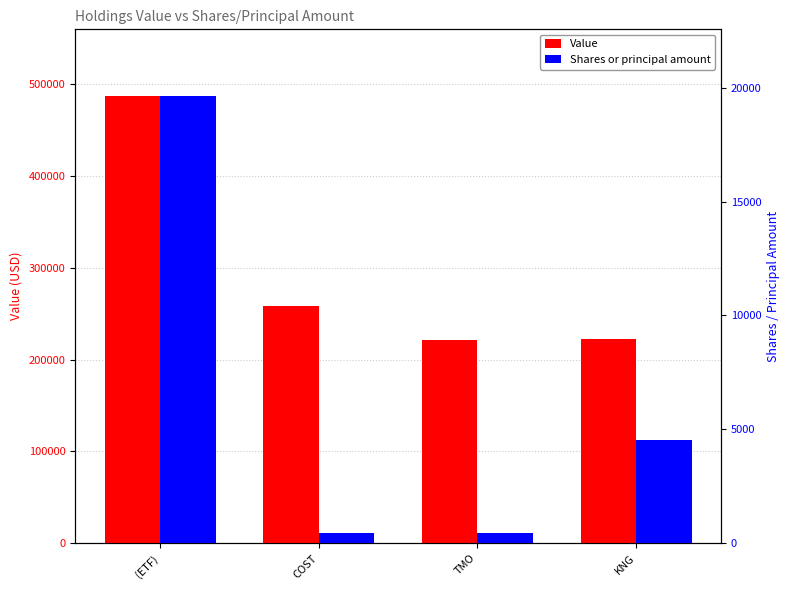

Reading left to right, transcribe all the data shown in this chart.

Value: (ETF)=486698	COST=258752	TMO=221702	KNG=222683
Shares or principal amount: (ETF)=19617	COST=458	TMO=438	KNG=4511